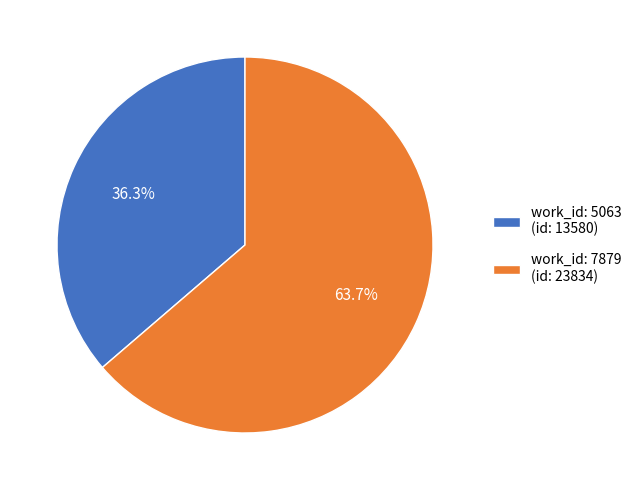

Rank the categories by value from lowest to highest.

work_id: 5063 (id: 13580), work_id: 7879 (id: 23834)